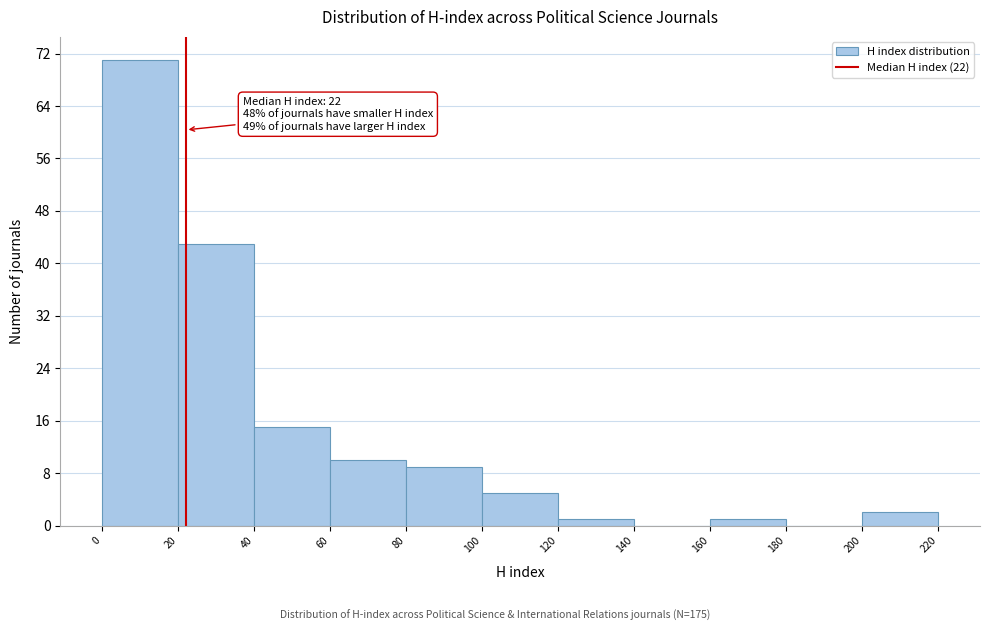

Which range on the x-axis has the tallest bar?

0 to 20